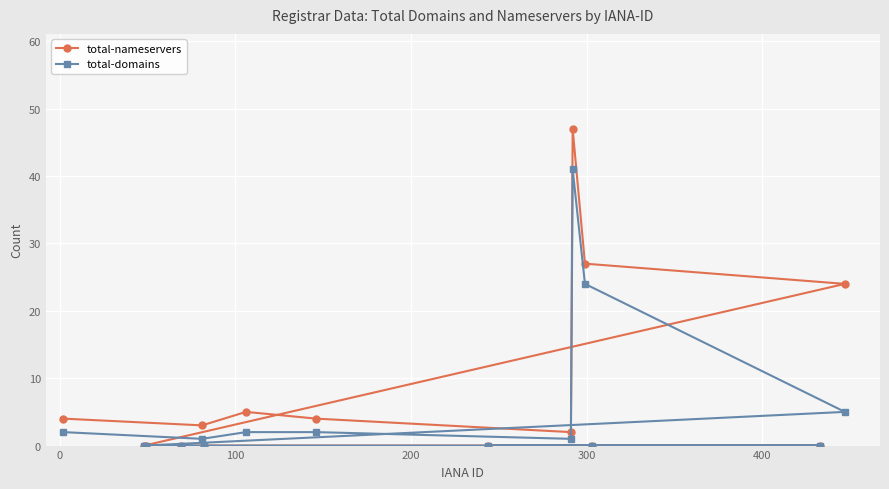

What is the greatest value displayed?

47